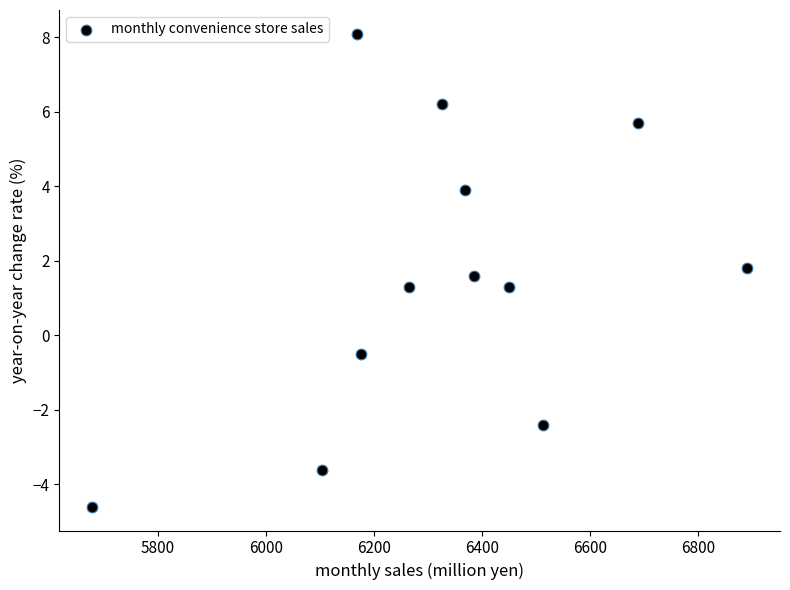

What is the range of X values (max minus min)?

1212.0